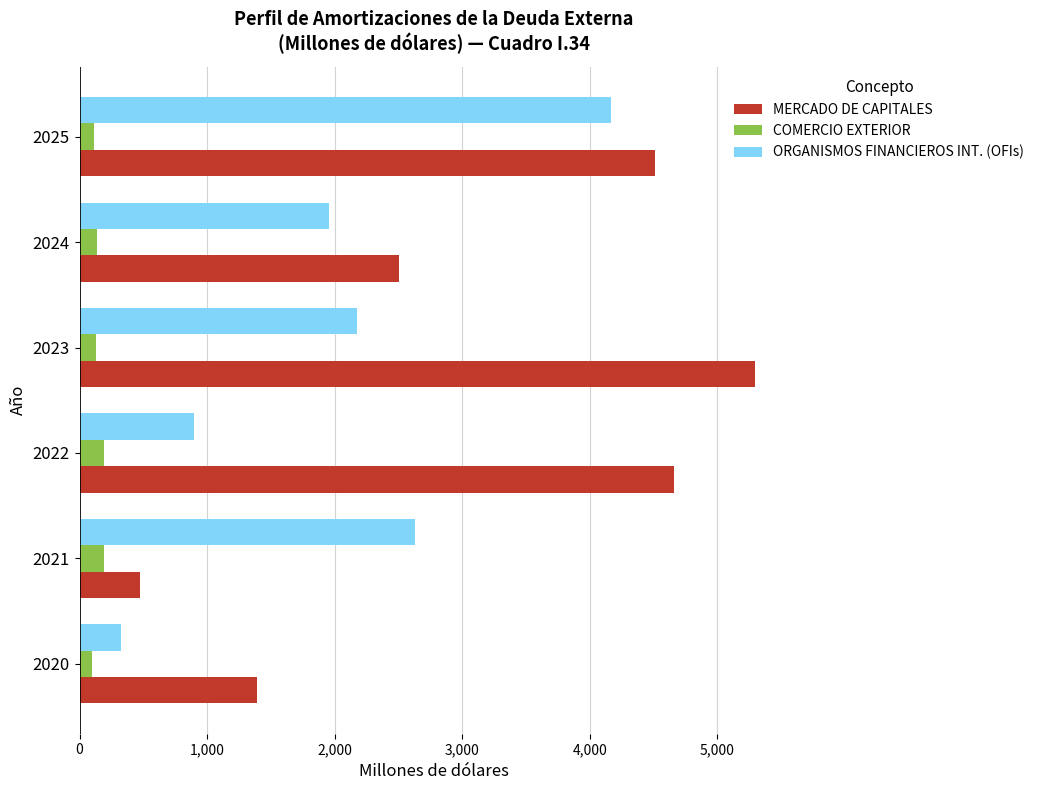

Which series changed the most between 2024 and 2025?

ORGANISMOS FINANCIEROS INT. (OFIs)